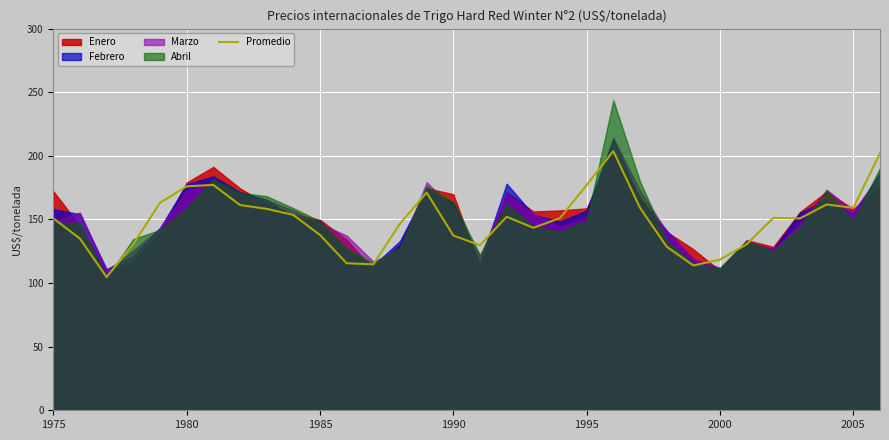

What is the change in value from 24 to 27?

+37.4